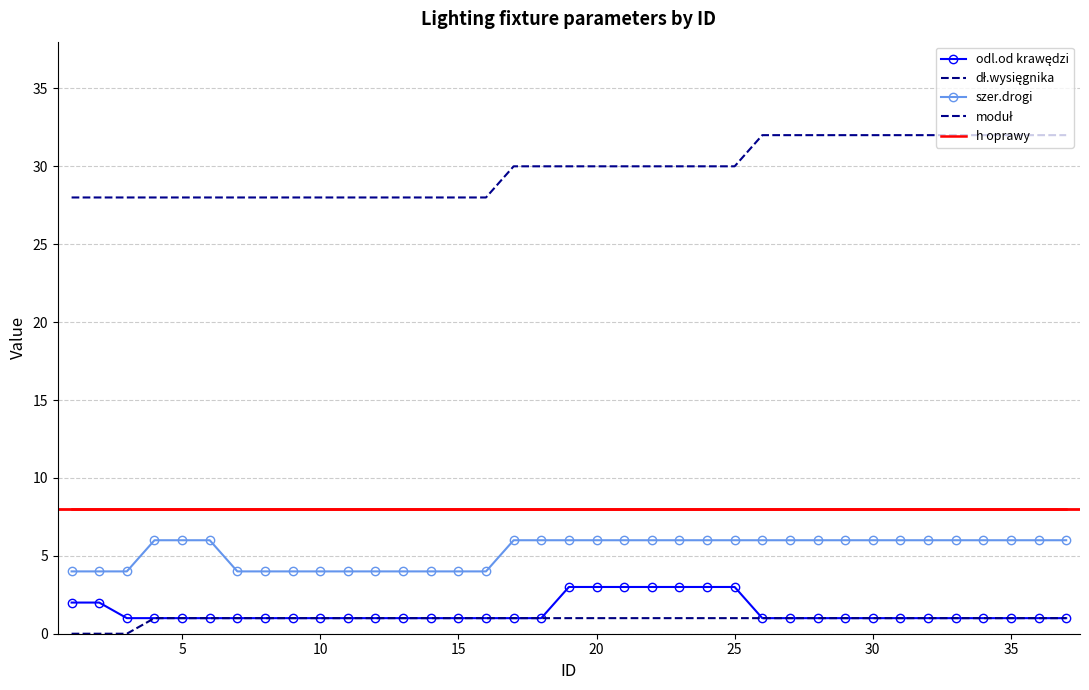

What is the value of the h oprawy point at the 2nd from the left?

8